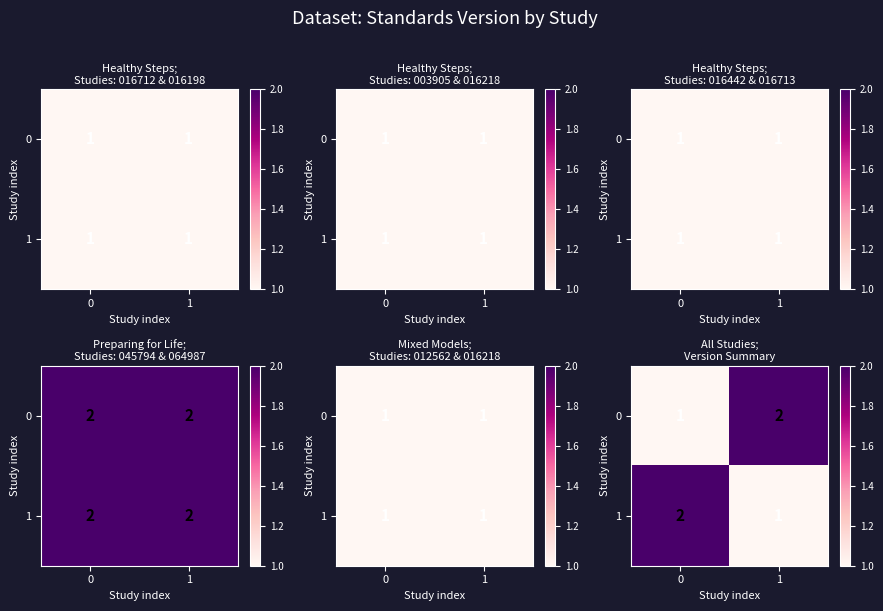

At which category does the chart reach its peak across all series?

1